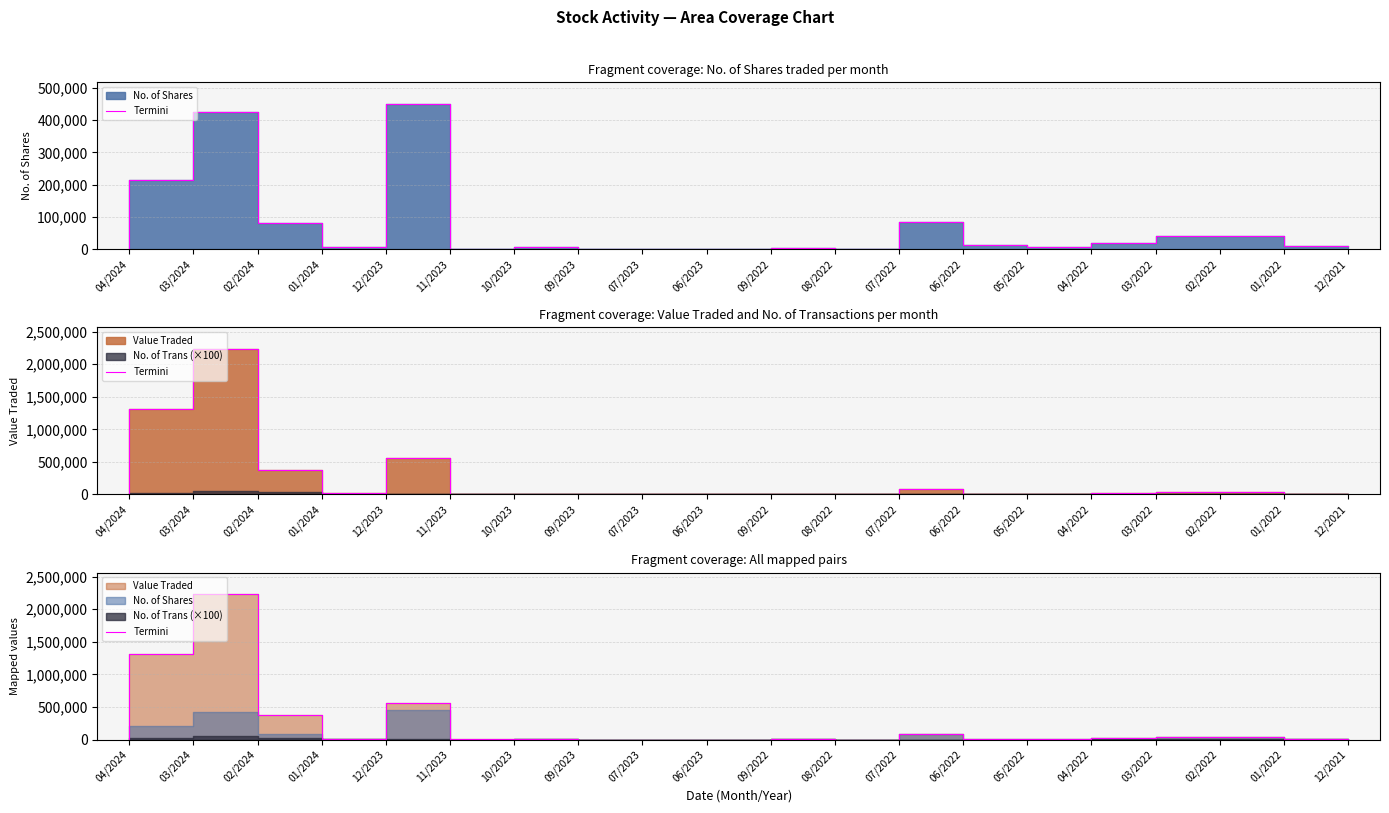

Count the number of categories in the chart.

20